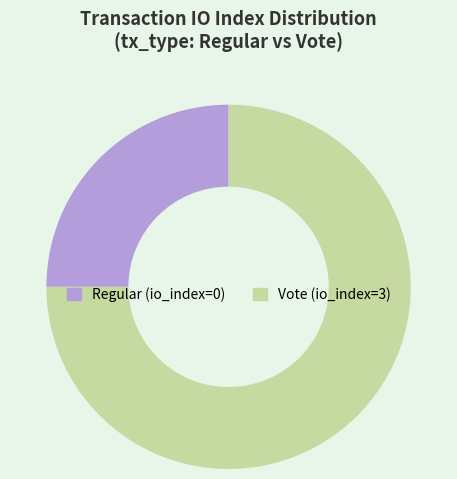

What is the smallest slice in the pie chart?

Regular (io_index=0)